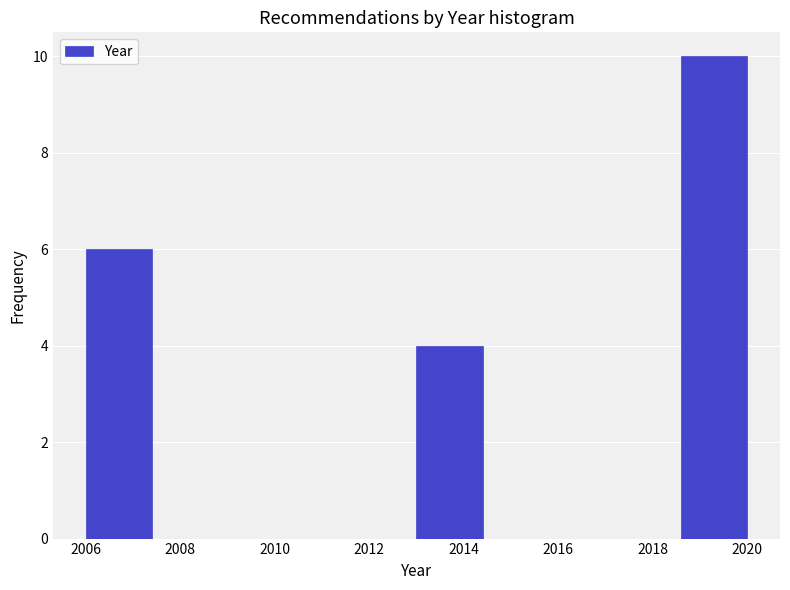

Reading left to right, transcribe this chart: for each bar, give the range it covers on the x-axis and its height. The values are not printed on the chart, so give them approximately, as read against the axis.

2006.0 to 2007.4: 6
2007.4 to 2008.8: 0
2008.8 to 2010.2: 0
2010.2 to 2011.6: 0
2011.6 to 2013.0: 0
2013.0 to 2014.4: 4
2014.4 to 2015.8: 0
2015.8 to 2017.2: 0
2017.2 to 2018.6: 0
2018.6 to 2020.0: 10